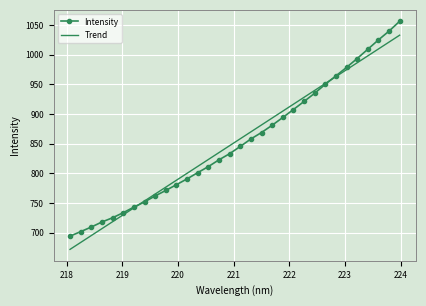

List the series in order of their peak value, highest first.

Intensity, Trend